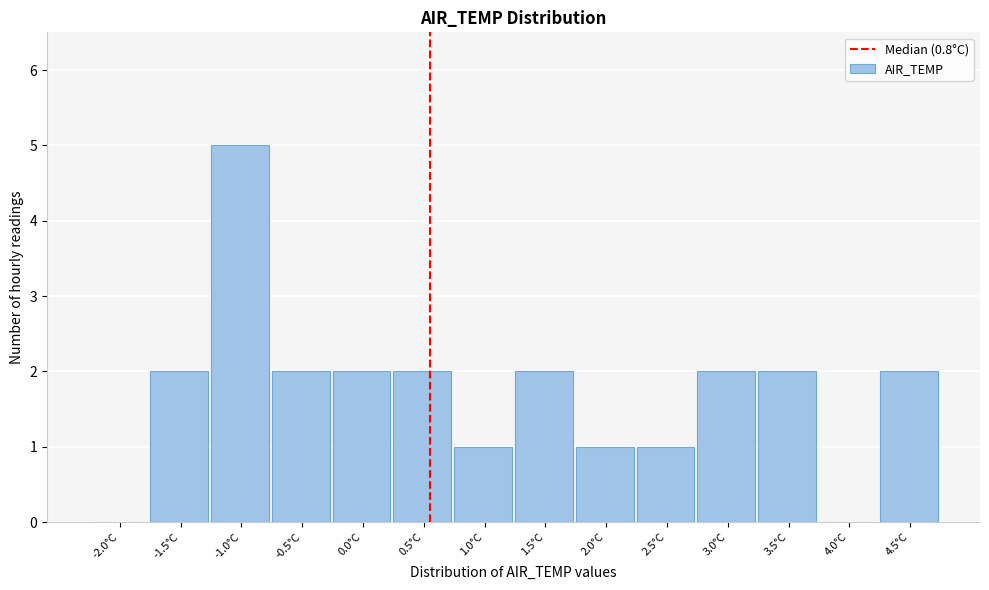

Reading left to right, list all the values displayed in this chart.

-2.0°C=0	-1.5°C=2	-1.0°C=5	-0.5°C=2	0.0°C=2	0.5°C=2	1.0°C=1	1.5°C=2	2.0°C=1	2.5°C=1	3.0°C=2	3.5°C=2	4.0°C=0	4.5°C=2